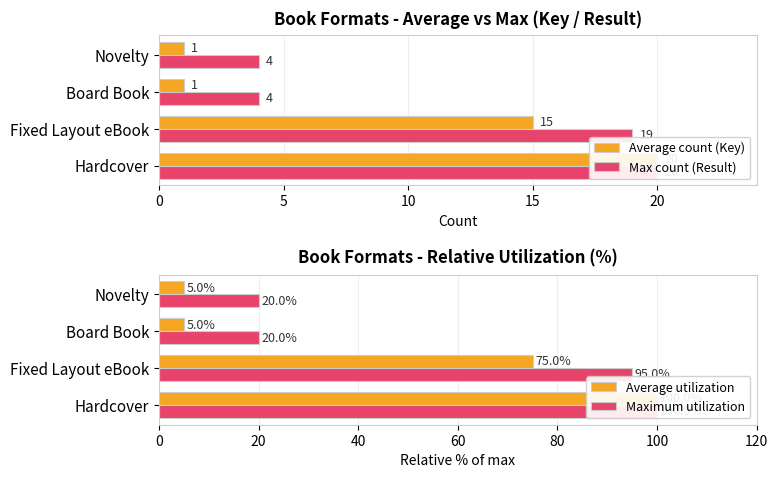

Reading right to left, list all the values displayed in this chart.

Average count (Key): 1	1	15	20
Max count (Result): 4	4	19	20
Average utilization: 5	5	75	100
Maximum utilization: 20	20	95	100